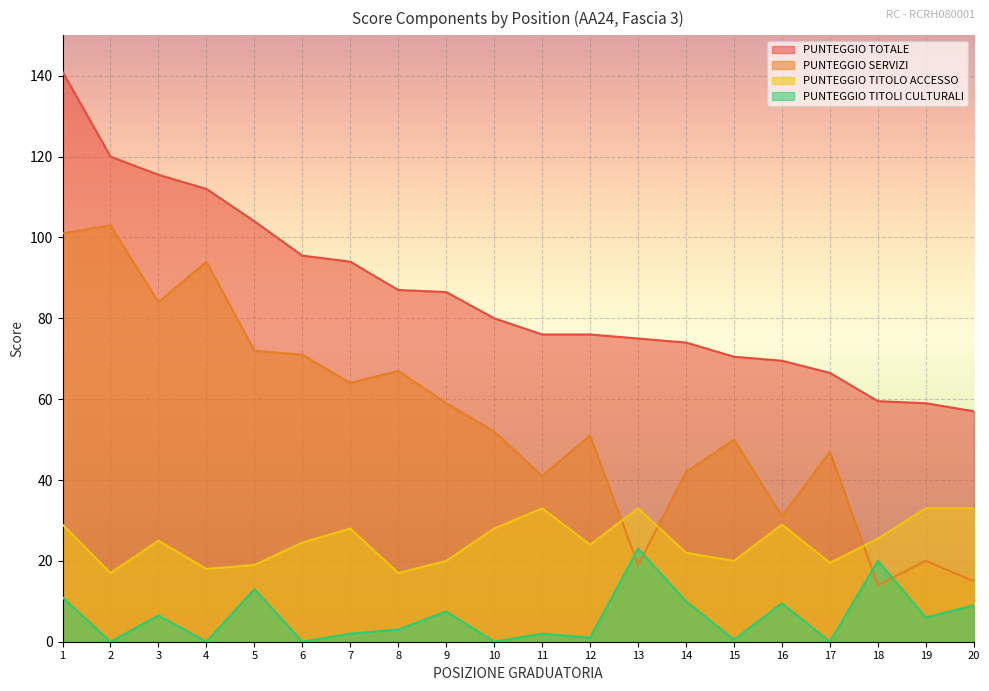

What are all the series names shown in the legend?

PUNTEGGIO TOTALE, PUNTEGGIO SERVIZI, PUNTEGGIO TITOLO ACCESSO, PUNTEGGIO TITOLI CULTURALI